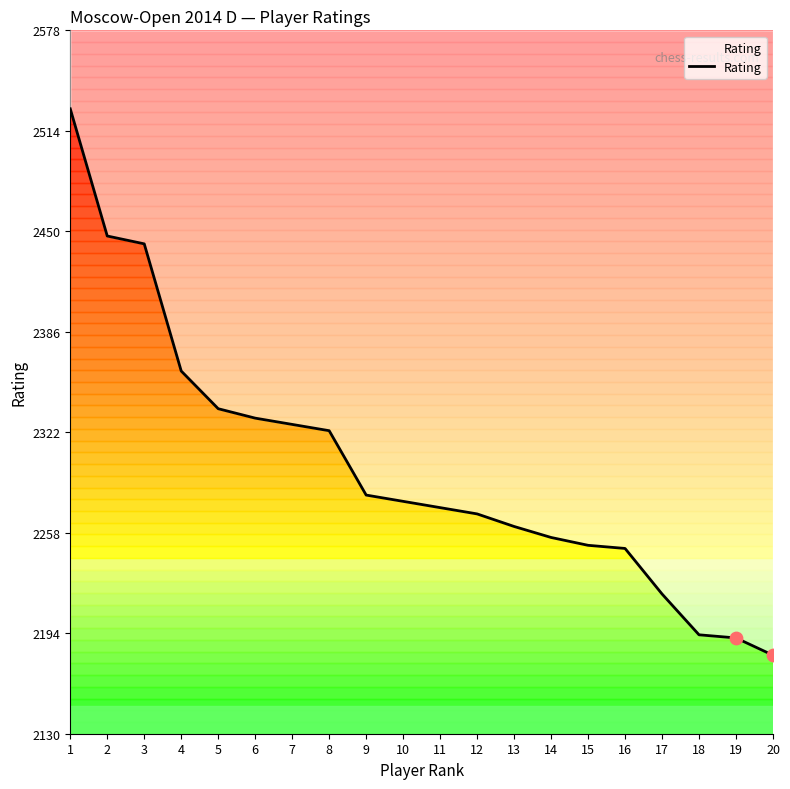

Approximately how many times larger is the value at 14 compared to 5?

1.0